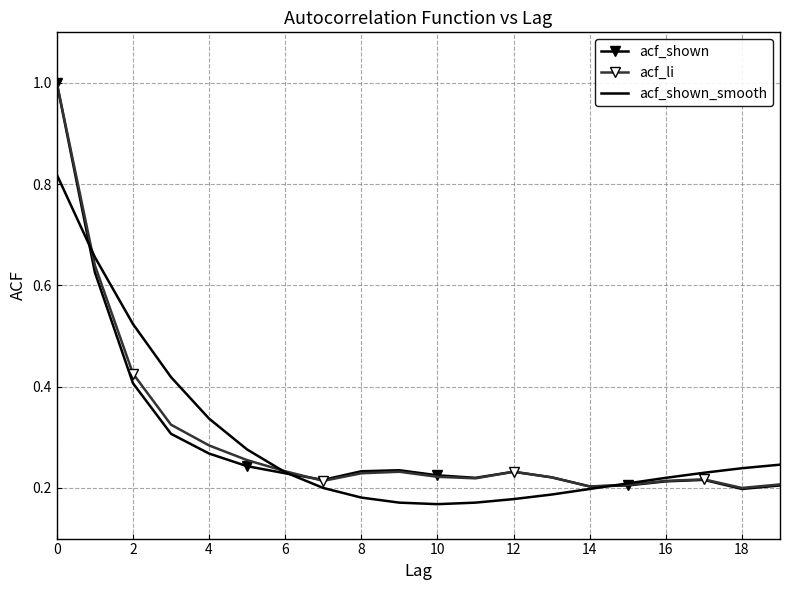

Which series has the widest spread of values?

acf_shown